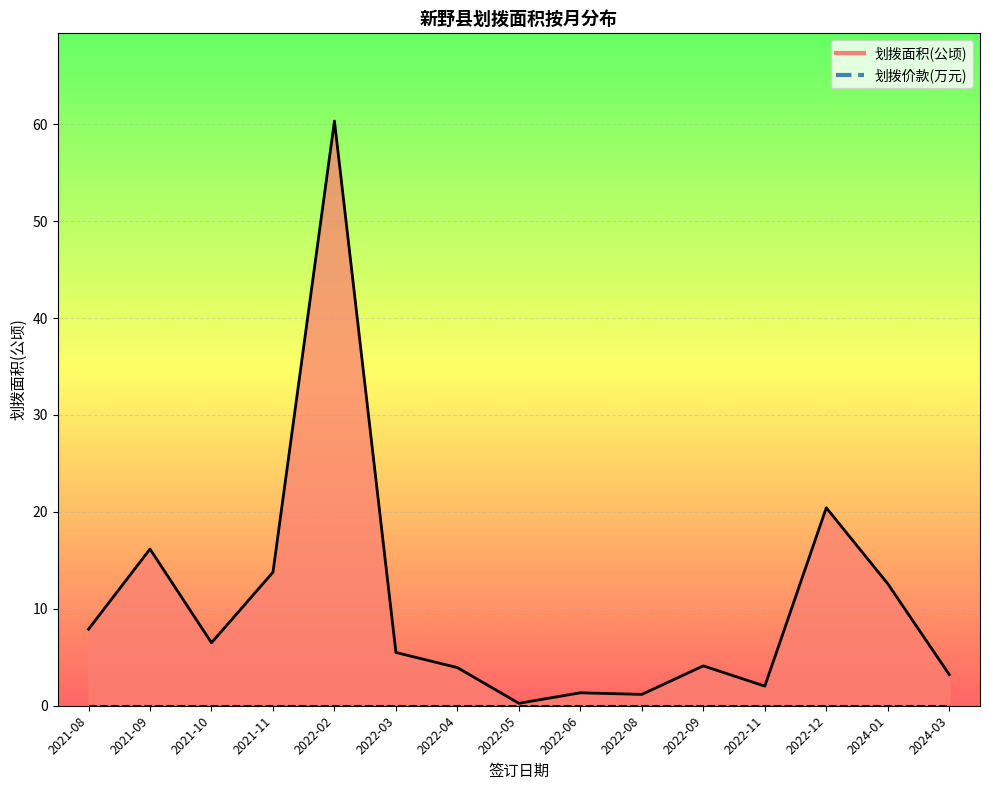

Reading left to right, what are all the values shown in this chart?

划拨面积(公顷)_line: 2021-08=7.9	2021-09=16.2	2021-10=6.5	2021-11=13.8	2022-02=60.3	2022-03=5.5	2022-04=3.9	2022-05=0.2	2022-06=1.3	2022-08=1.2	2022-09=4.1	2022-11=2.0	2022-12=20.4	2024-01=12.6	2024-03=3.2
划拨价款(万元)_line: 2021-08=0.0	2021-09=0.0	2021-10=0.0	2021-11=0.0	2022-02=0.0	2022-03=0.0	2022-04=0.0	2022-05=0.0	2022-06=0.0	2022-08=0.0	2022-09=0.0	2022-11=0.0	2022-12=0.0	2024-01=0.0	2024-03=0.0